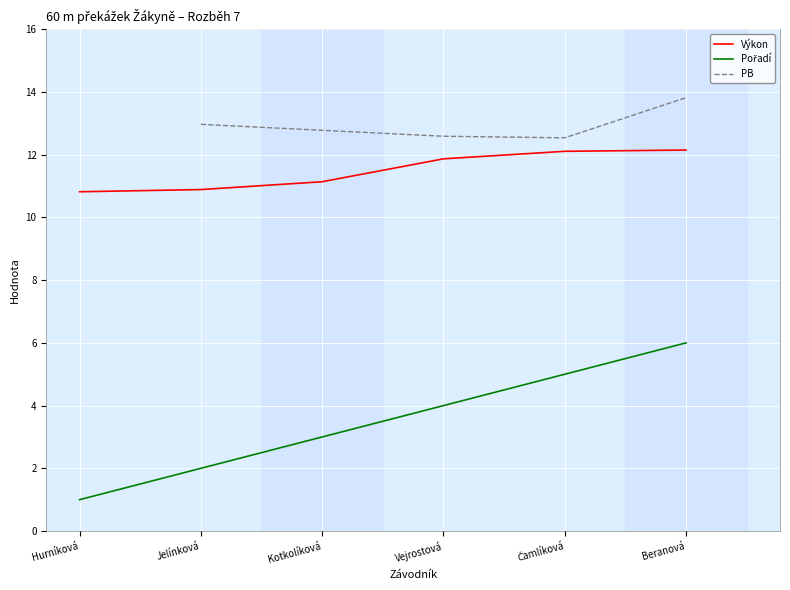

What is the approximate value of Výkon at Hurníková?

10.8